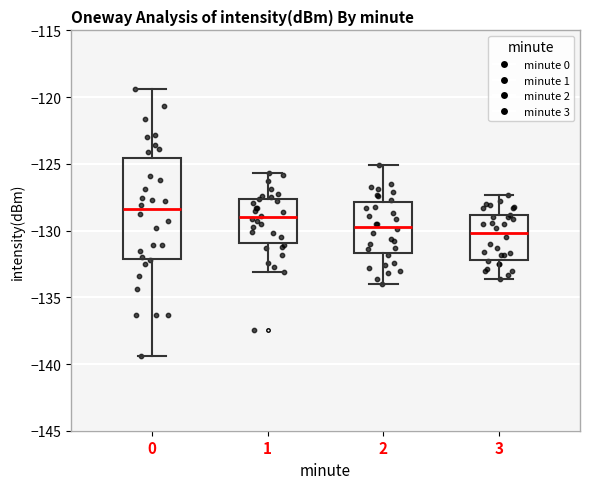

Reading left to right, transcribe this box plot: for each box, give where its median line is, the range the box spans, and where its two whiskers end, as read against the y-axis. The values are not printed on the chart, so give them approximately, as read against the axis.

0: median -128.5, box -132.0 to -124.5, whiskers -139.5 to -119.5
1: median -129.0, box -131.0 to -127.5, whiskers -133.0 to -125.5
2: median -129.5, box -131.5 to -128.0, whiskers -134.0 to -125.0
3: median -130.0, box -132.0 to -129.0, whiskers -133.5 to -127.5